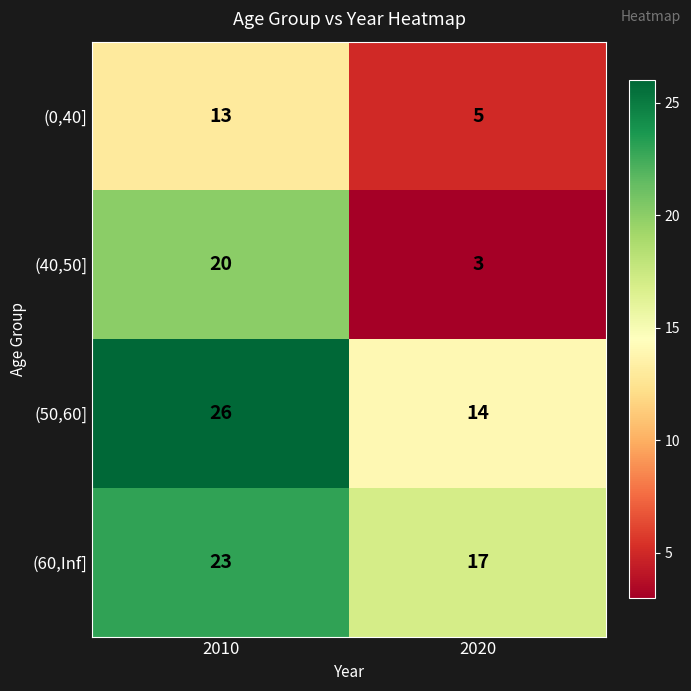

The value of (0,40] at 2010 is 4. True or false?

False